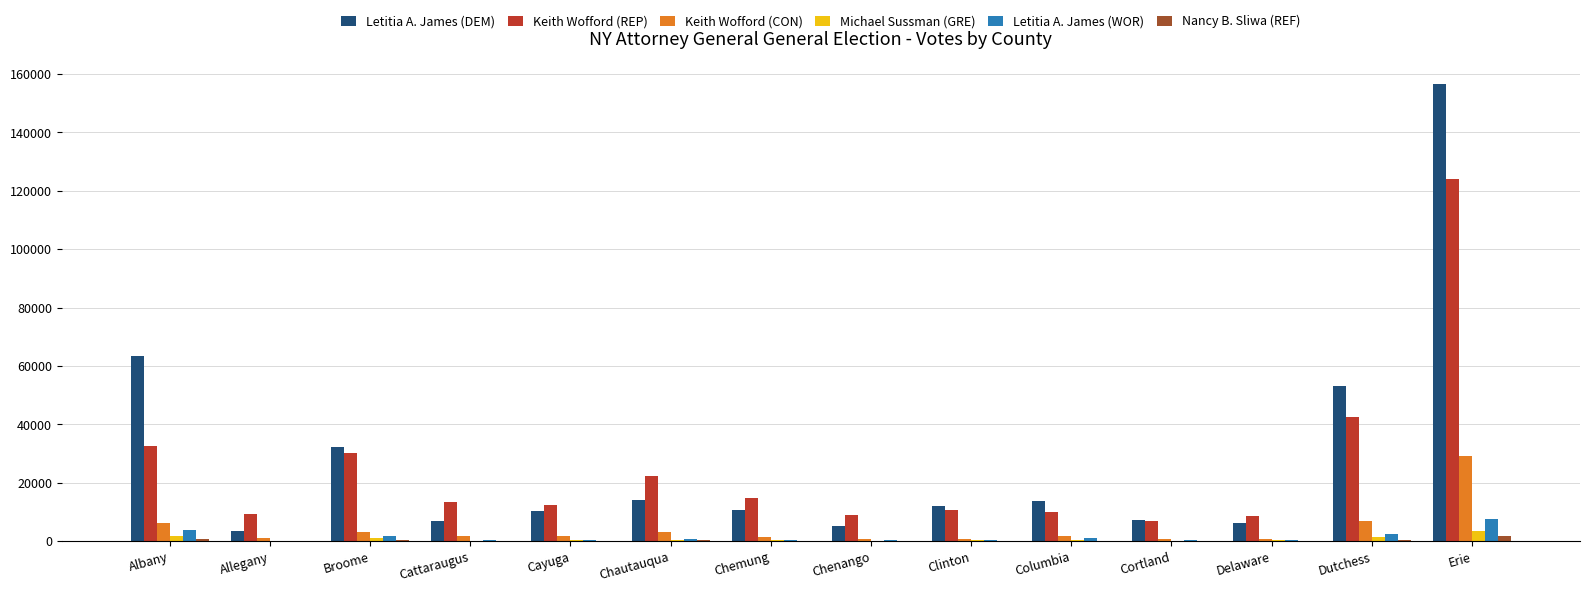

Is the value of Keith Wofford (REP) at Delaware greater than the value of Keith Wofford (CON) at Broome?

Yes